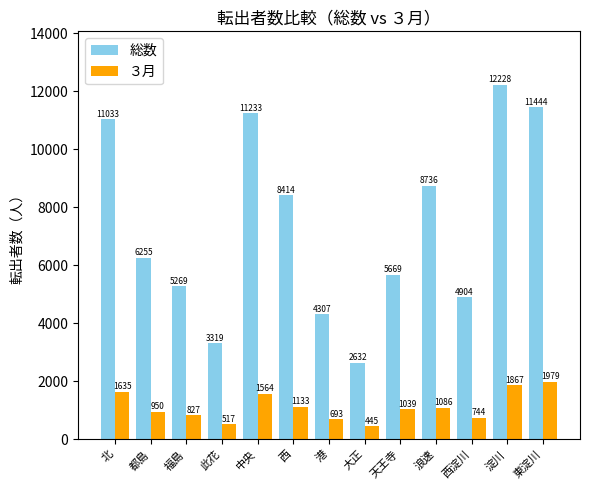

At how many categories does at least one series exceed 3420?

11